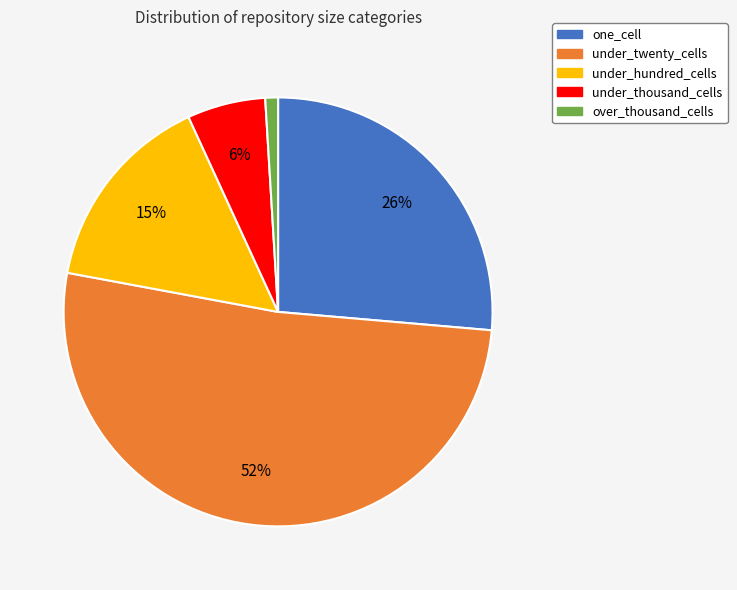

What percentage is the under_twenty_cells slice, to the nearest percent?

52%